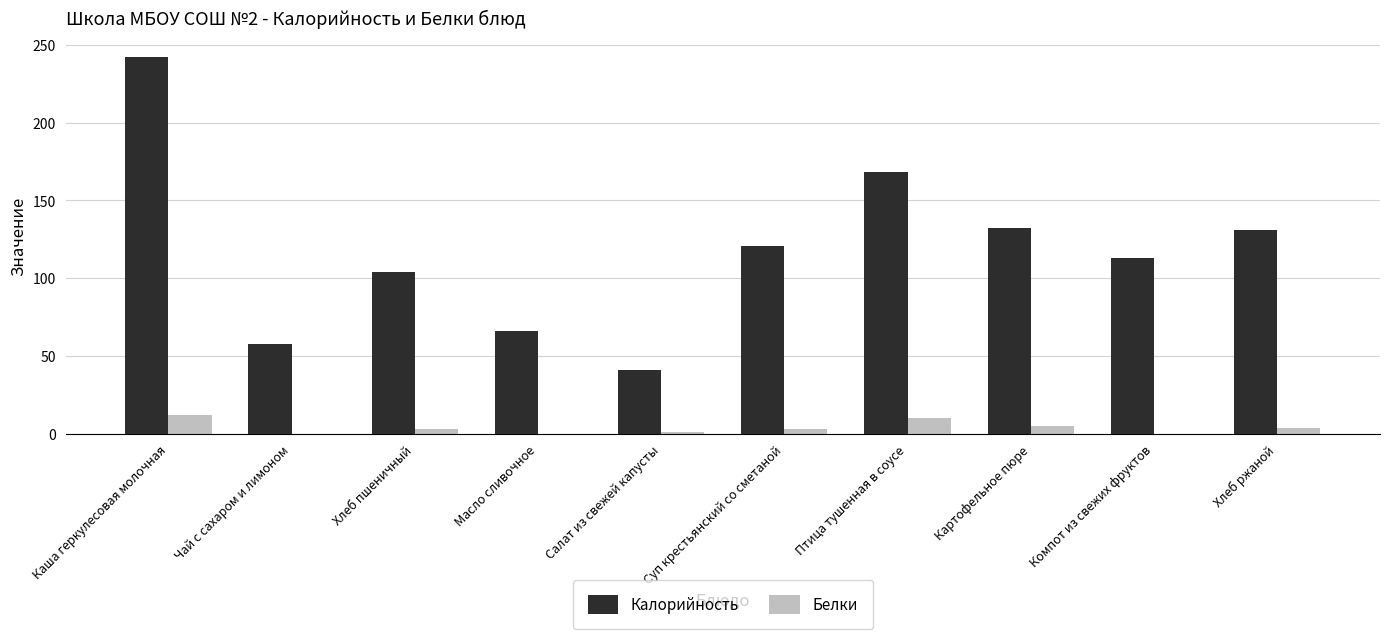

What value does the Белки series have at Каша геркулесовая молочная?

12